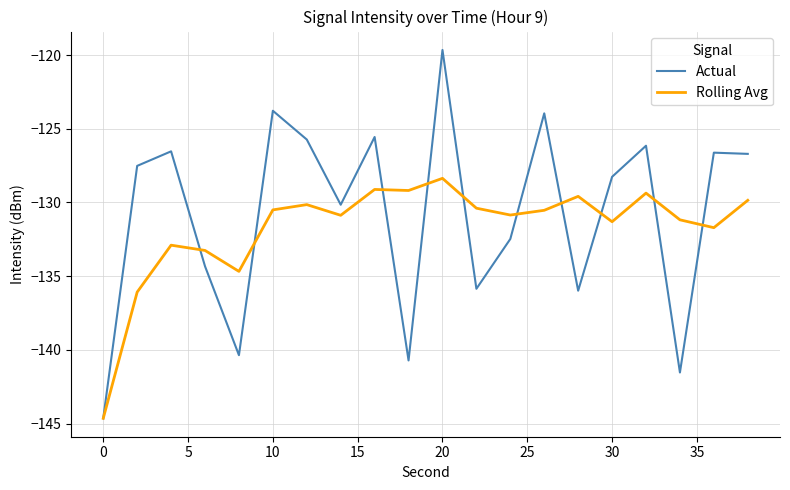

What is the greatest value displayed?

-119.7